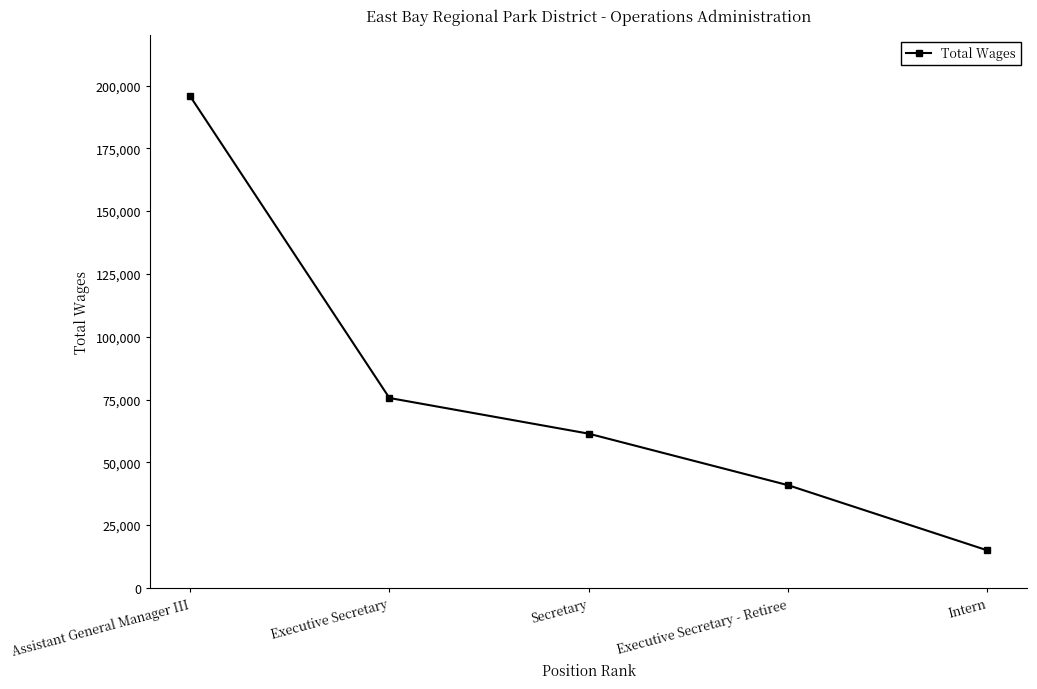

Reading left to right, what are all the values shown in this chart?

Assistant General Manager III=195777	Executive Secretary=75613	Secretary=61408	Executive Secretary - Retiree=40908	Intern=14965